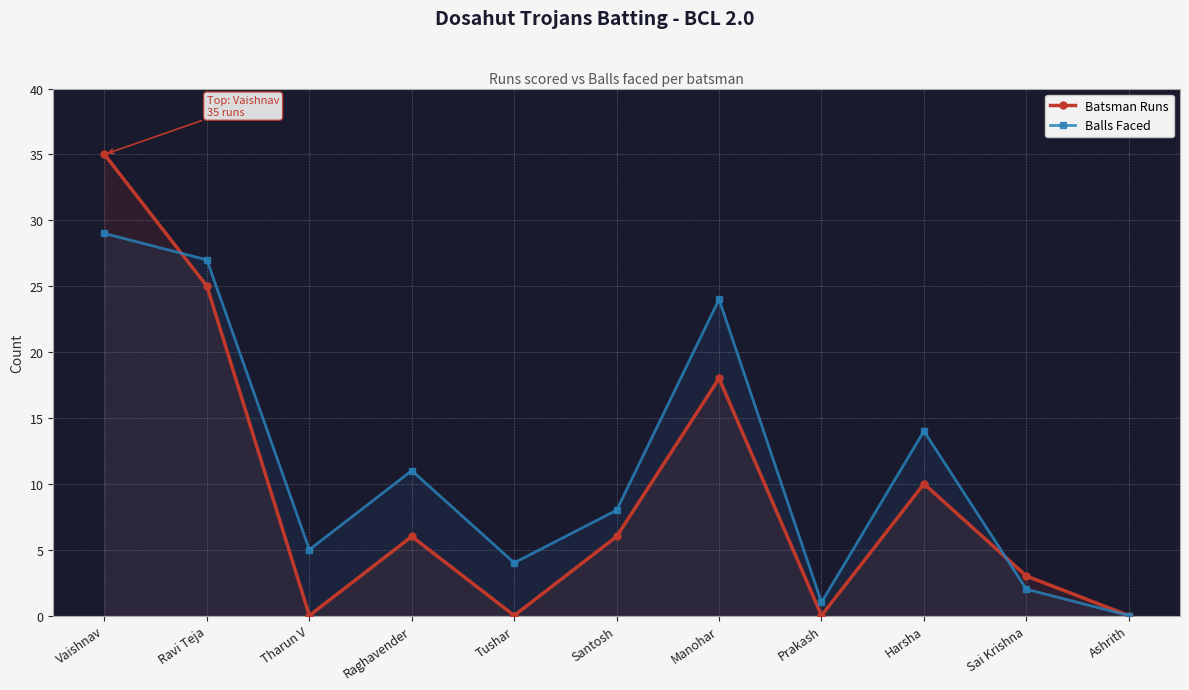

What is the value of the Balls Faced point at the 1st from the left?

29